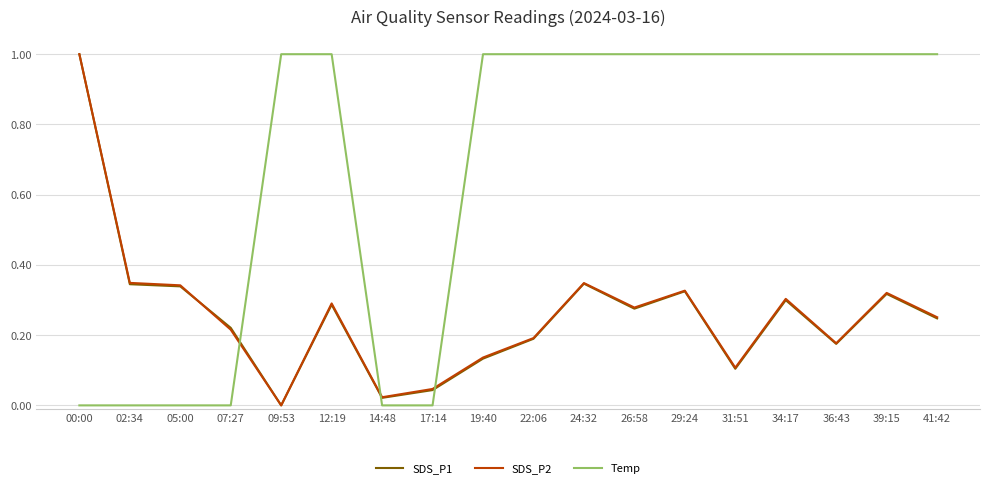

The value of SDS_P2 at 07:27 is 0.2. True or false?

True